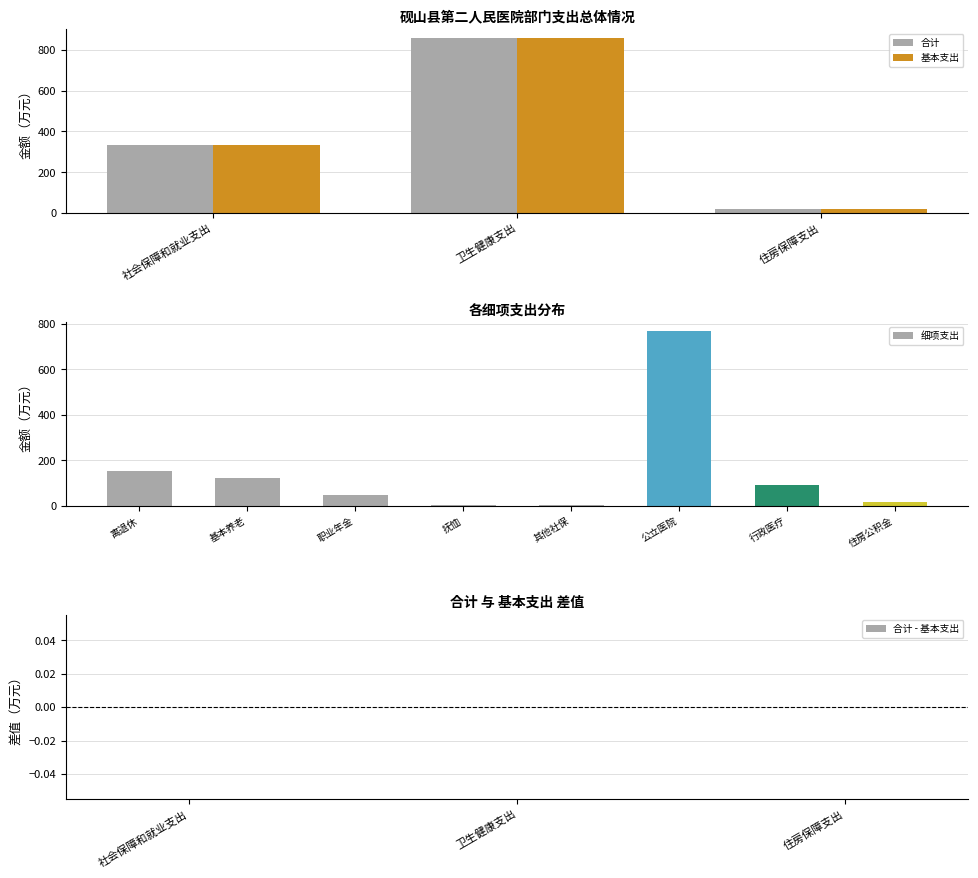

Read the 合计 value at 住房保障支出.

18.9